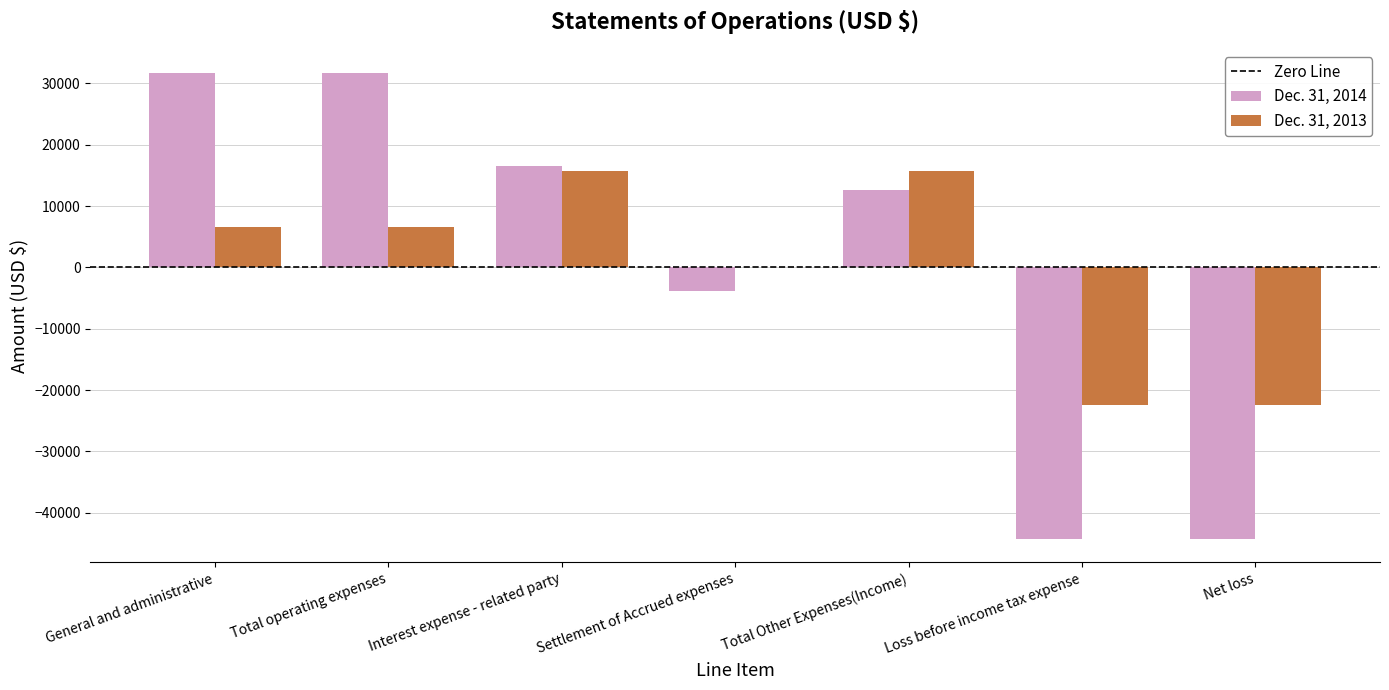

Is it true that Dec. 31, 2014 equals 16450 at Interest expense - related party?

True